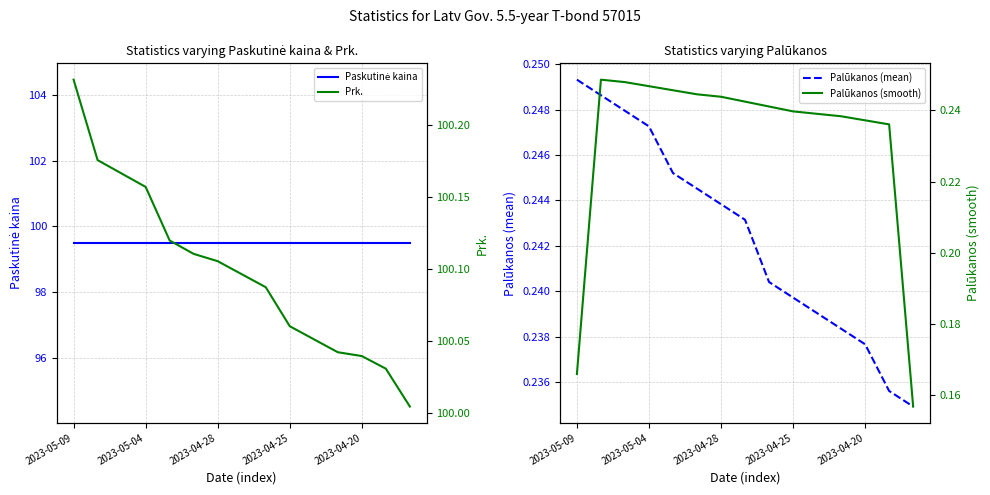

True or false: Palūkanos (smooth) and Prk. intersect in this chart.

False